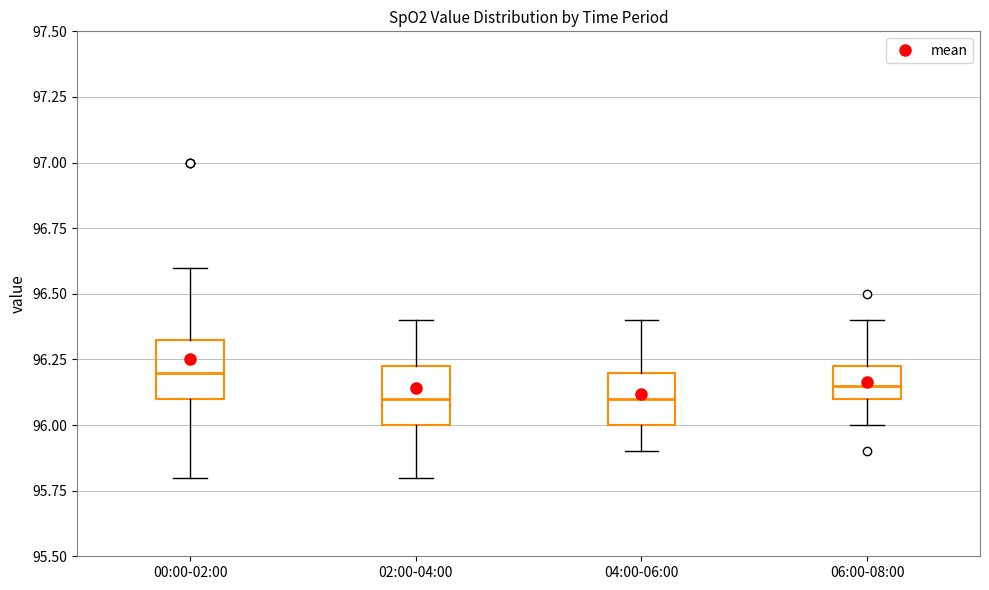

Reading left to right, read every box against the y-axis: the position of its median line, the range the box covers, and the ends of its whiskers. The values are not printed on the chart, so give them approximately, as read against the axis.

00:00-02:00: median 96.20, box 96.10 to 96.35, whiskers 95.80 to 96.60
02:00-04:00: median 96.10, box 96.00 to 96.25, whiskers 95.80 to 96.40
04:00-06:00: median 96.10, box 96.00 to 96.20, whiskers 95.90 to 96.40
06:00-08:00: median 96.15, box 96.10 to 96.25, whiskers 96.00 to 96.40